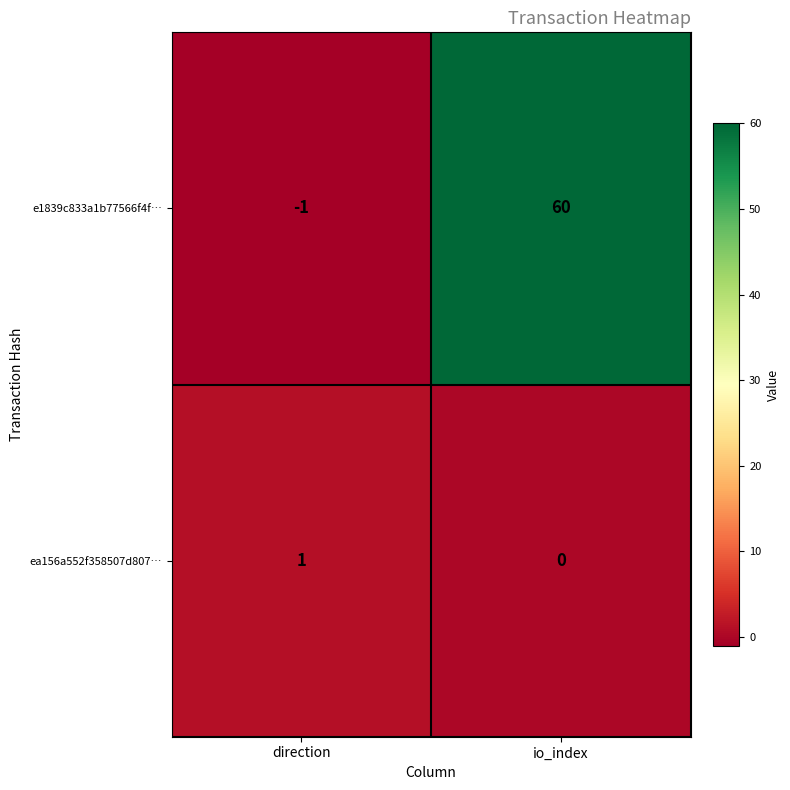

Reading left to right, list all the values displayed in this chart.

e1839c833a1b77566f4f…: -1	60
ea156a552f358507d807…: 1	0